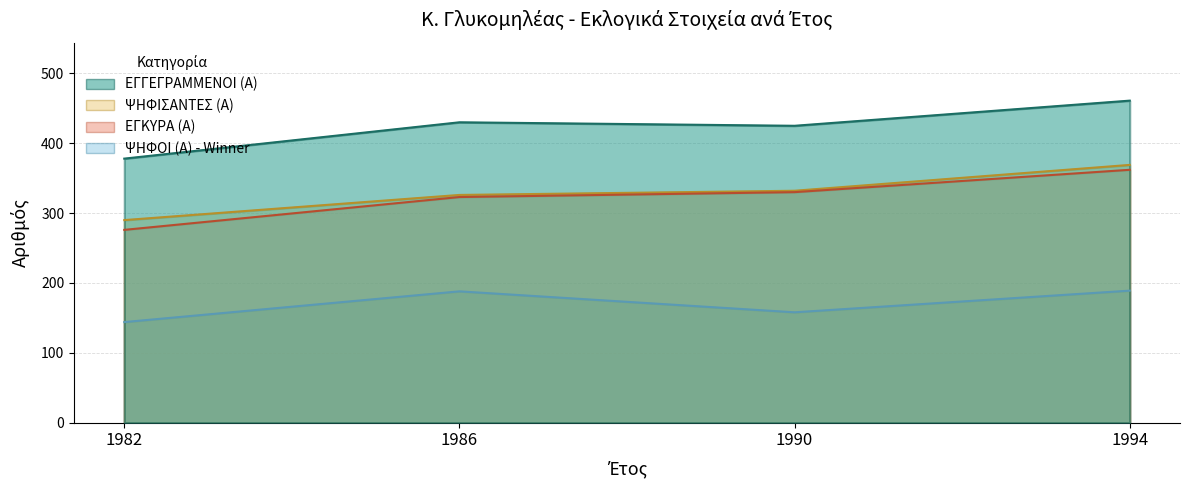

What value does the ΨΗΦΙΣΑΝΤΕΣ (Α) series have at 1994?

369